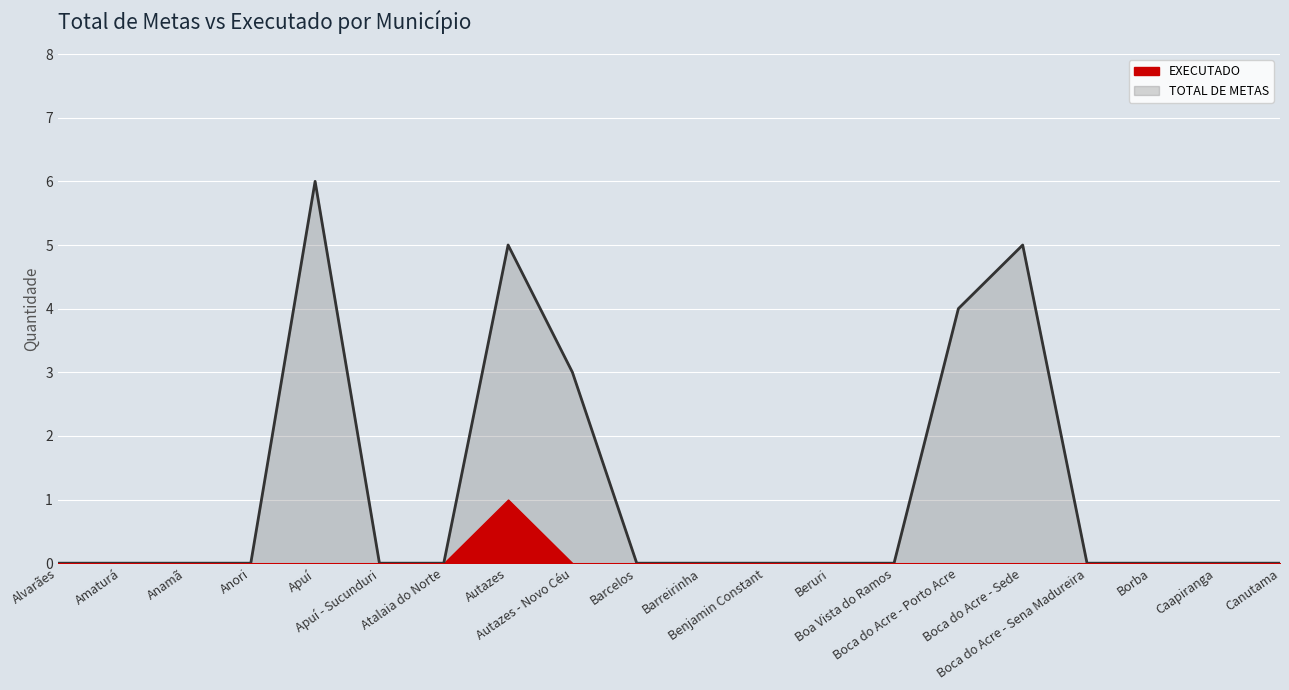

How many data points does each series have?

20